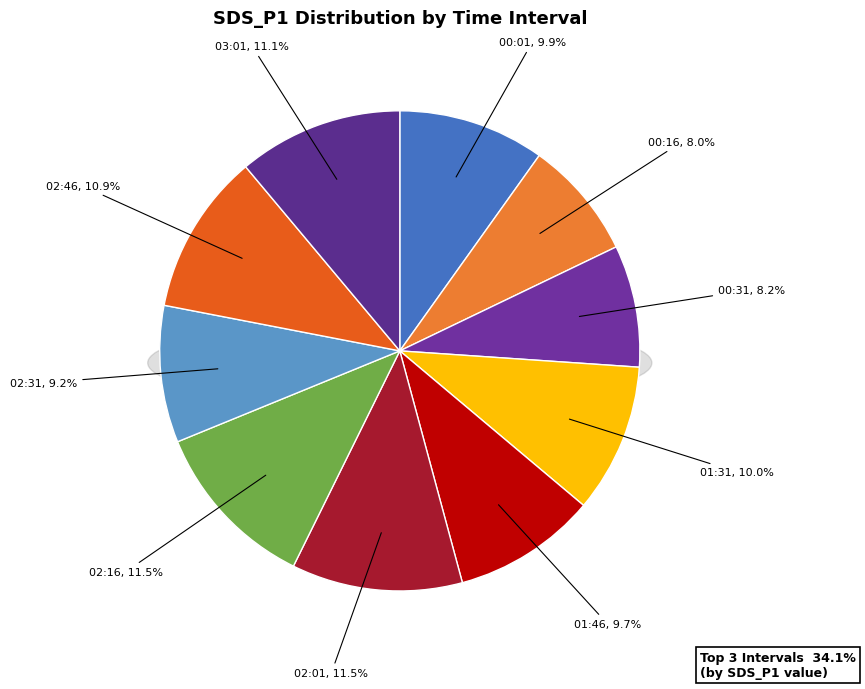

The 01:46 slice represents 10% of the pie. True or false?

True